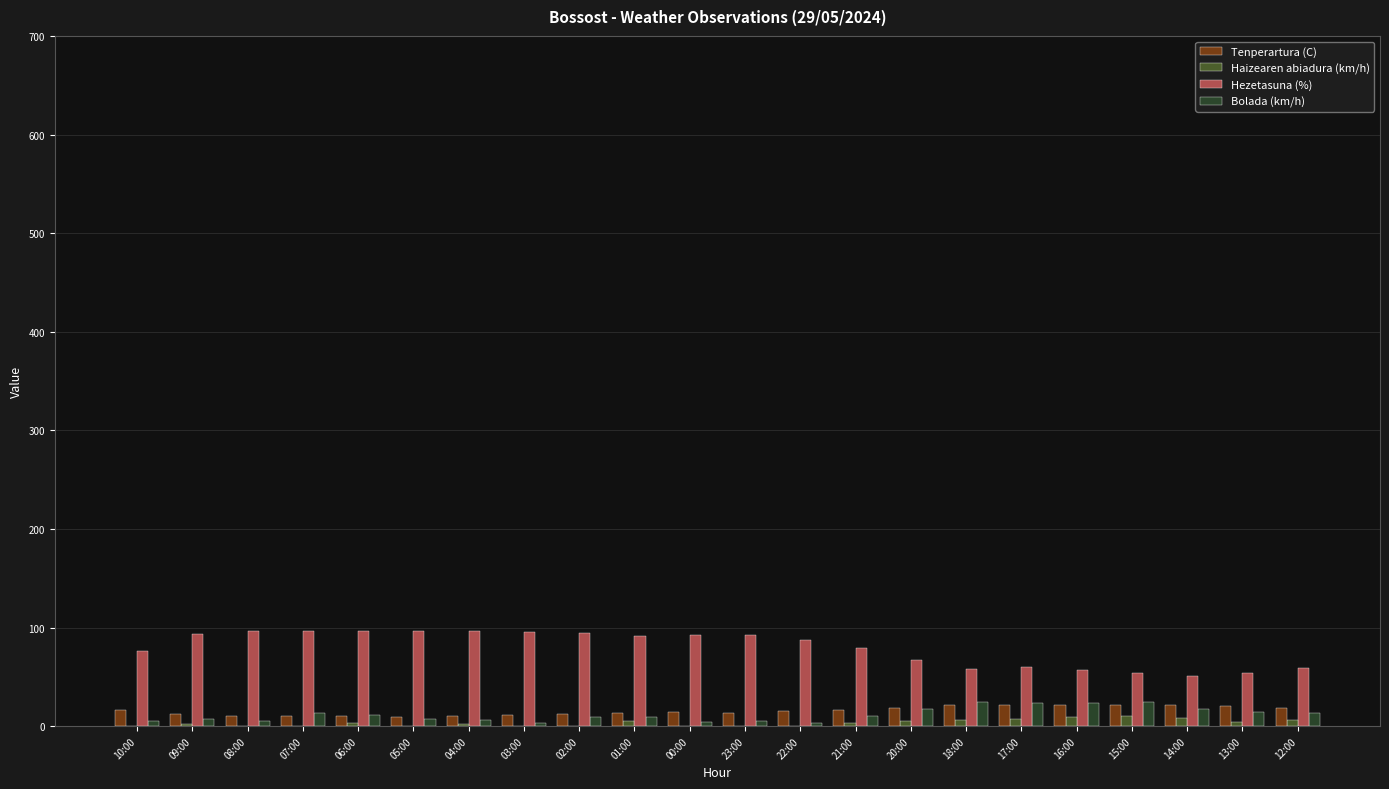

Which series changed the most between 10:00 and 02:00?

Hezetasuna (%)